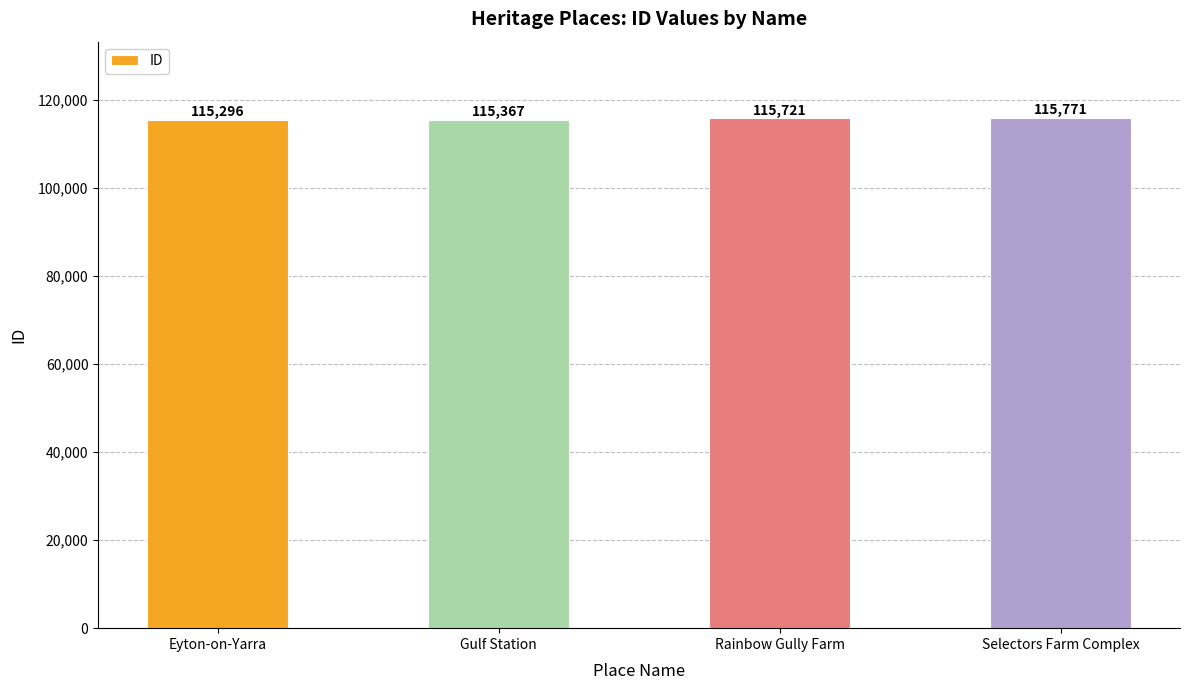

What is the ratio of the value at Rainbow Gully Farm to the value at Selectors Farm Complex?

1.0